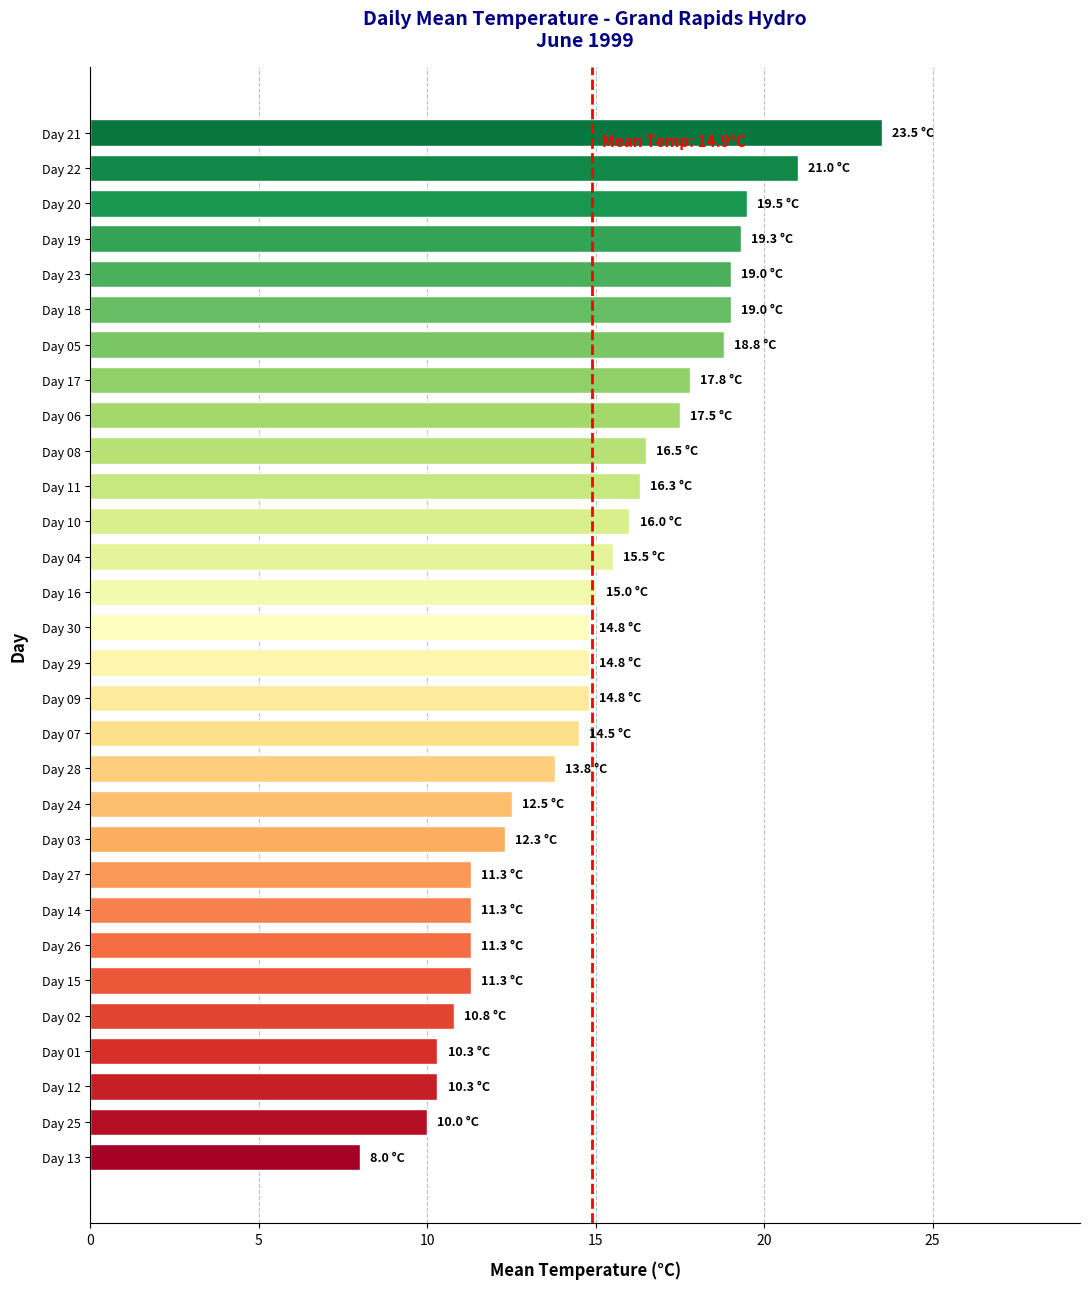

What is the change in value from Day 15 to Day 11?

+5.0